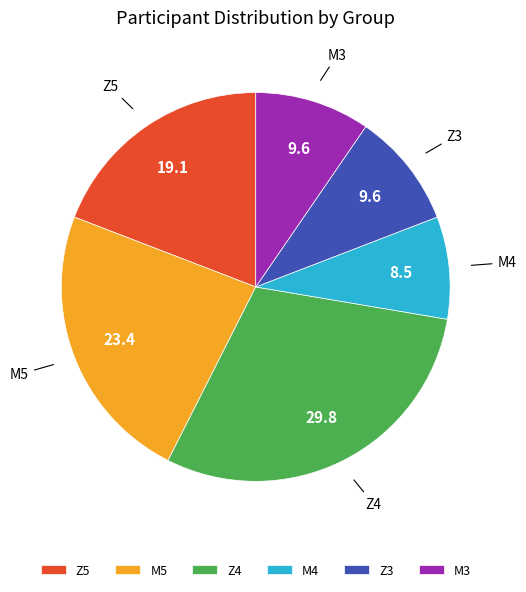

What is the ratio of the value at Z5 to the value at Z4?

0.6